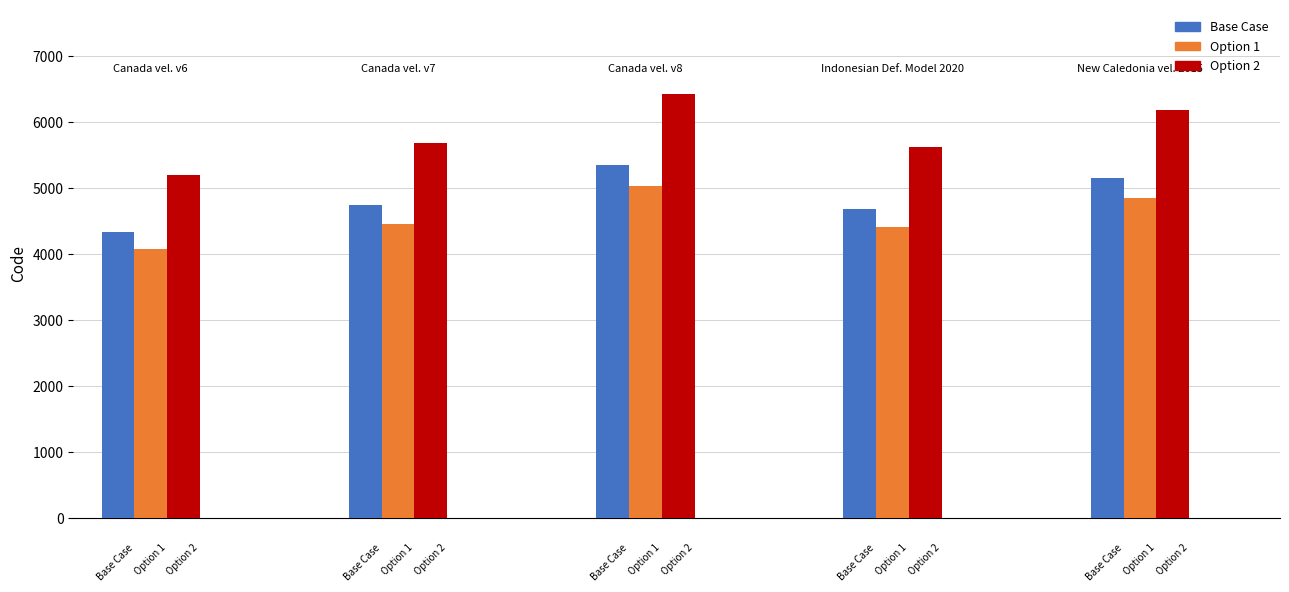

How many bars are there in total?

15